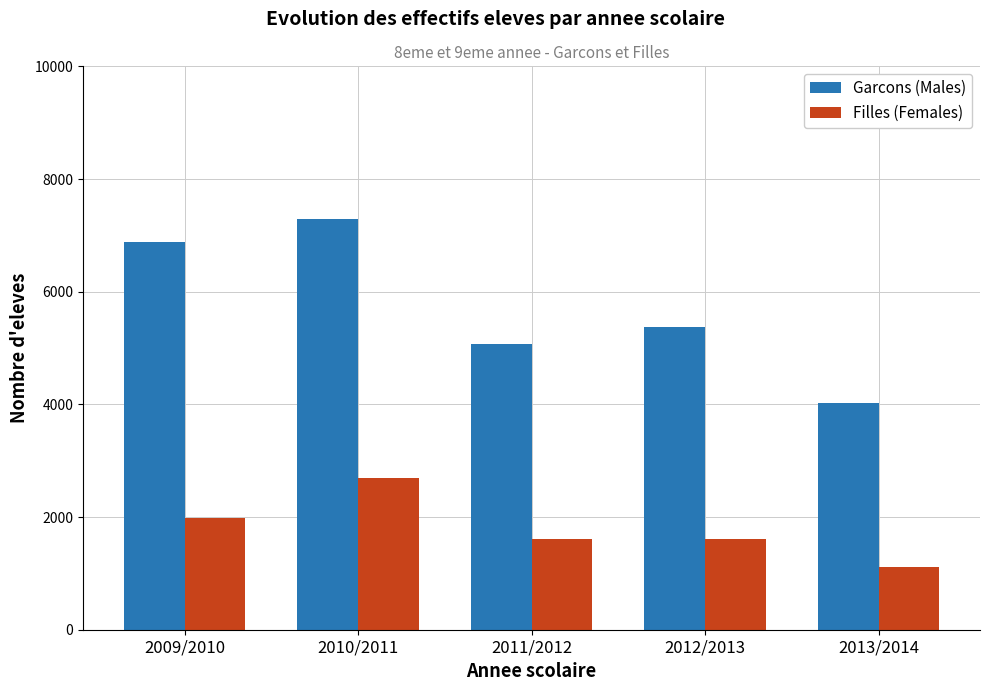

What is the spread (max minus min) of values at 2013/2014?

2904